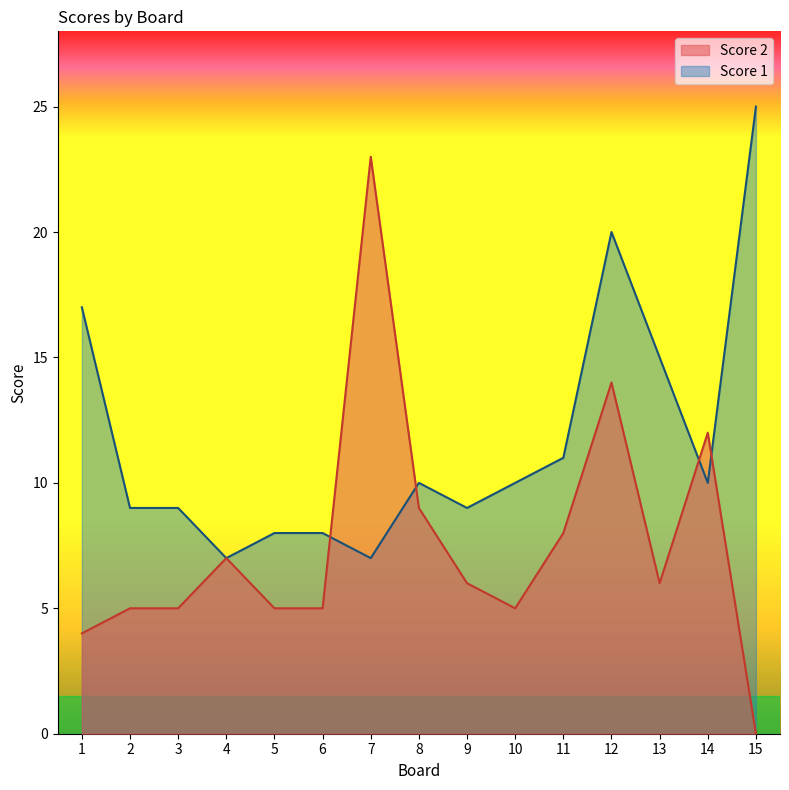

True or false: Score 1 and Score 2 cross at least once.

True